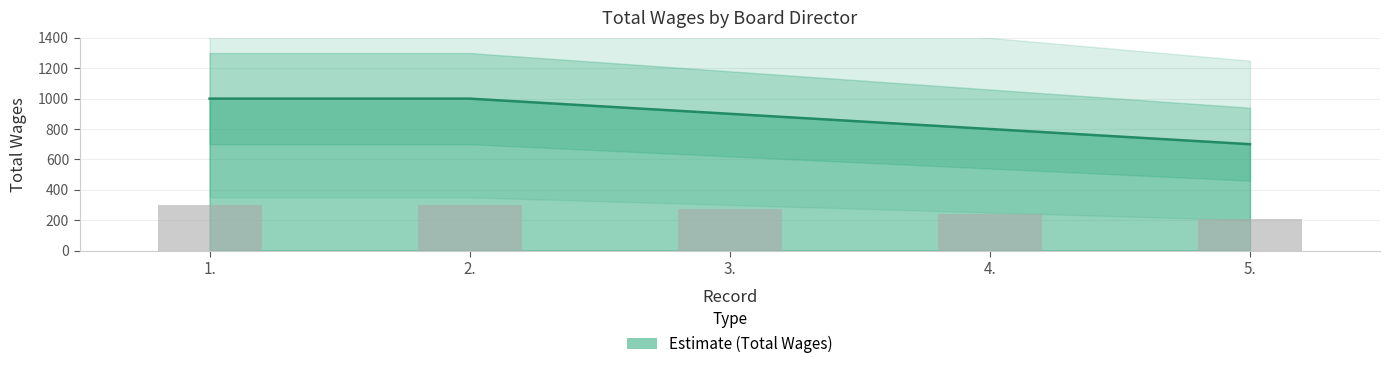

At which category does the chart reach its minimum across all series?

5.